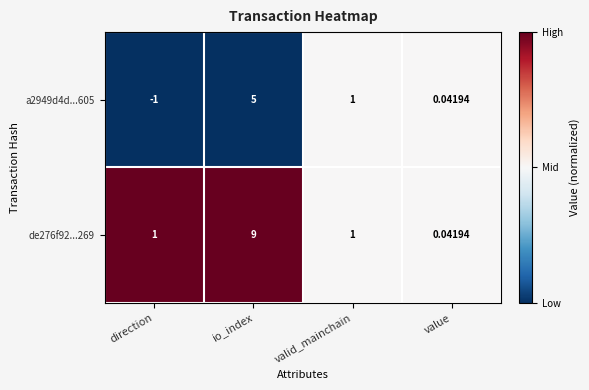

Rank the series by their maximum value, from lowest to highest.

a2949d4d...605, de276f92...269